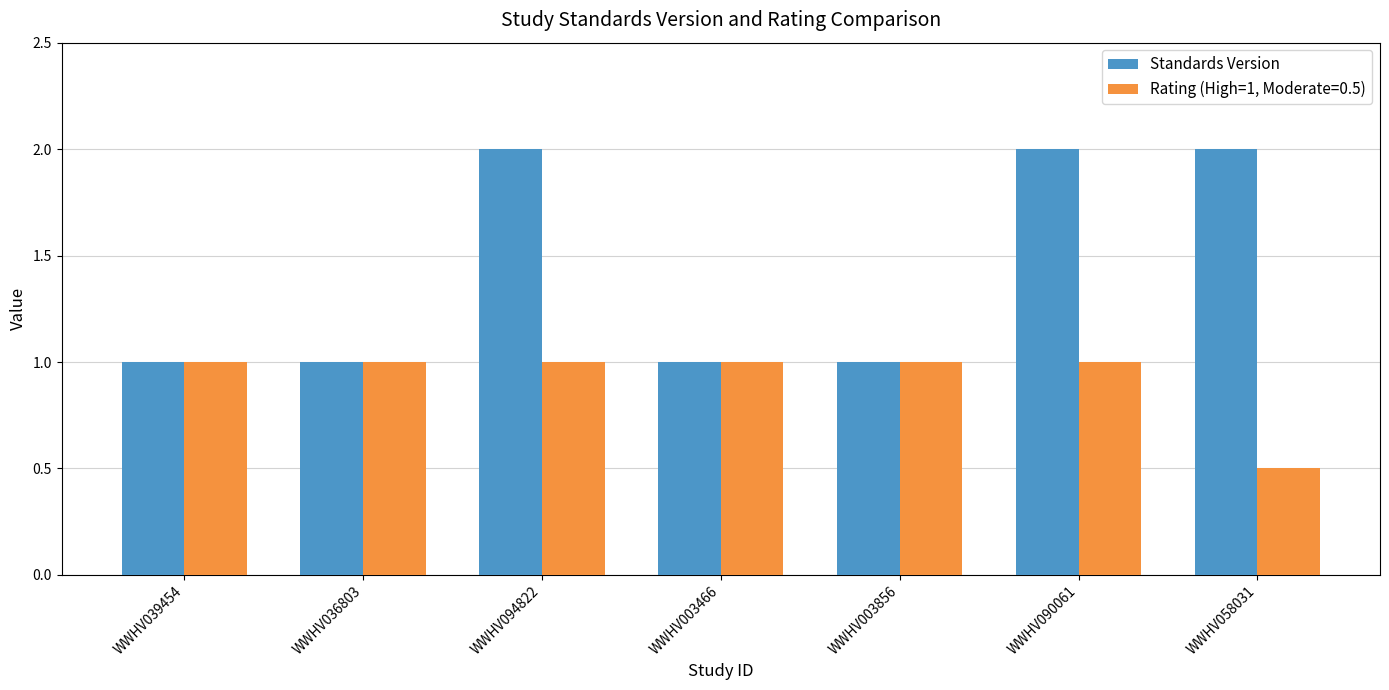

What is the sum of the Rating (High=1, Moderate=0.5) values at WWHV036803 and WWHV094822?

2.0